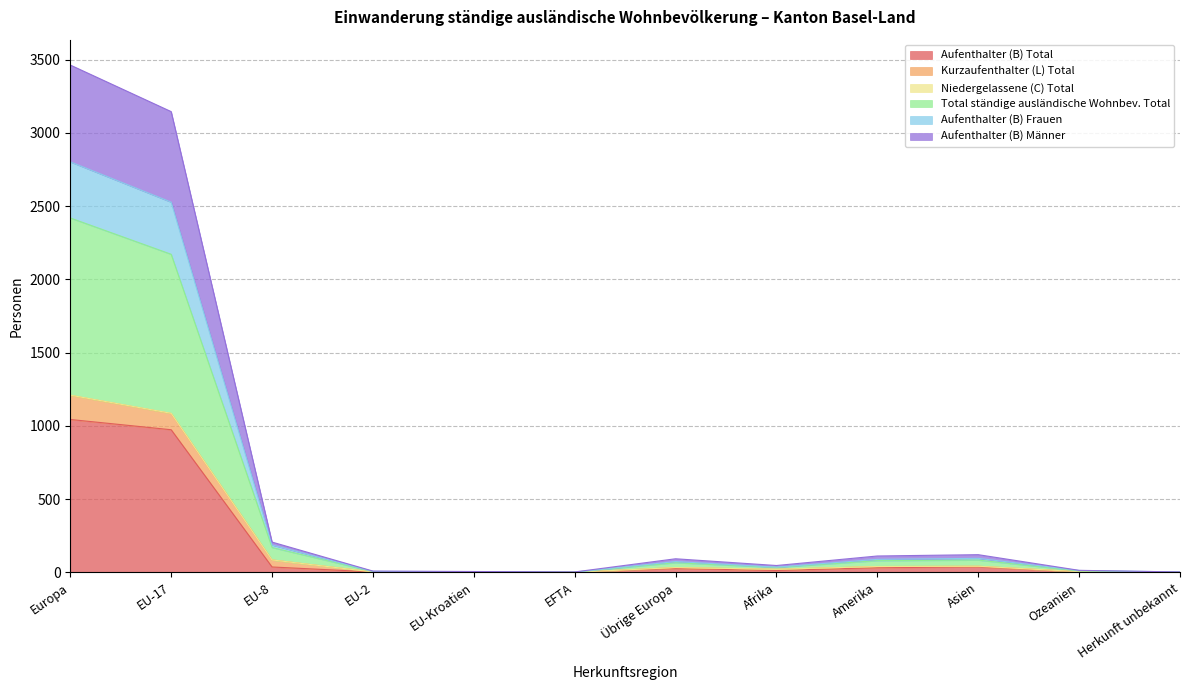

At which category does Total ständige ausländische Wohnbev. Total reach its first local peak?

Übrige Europa